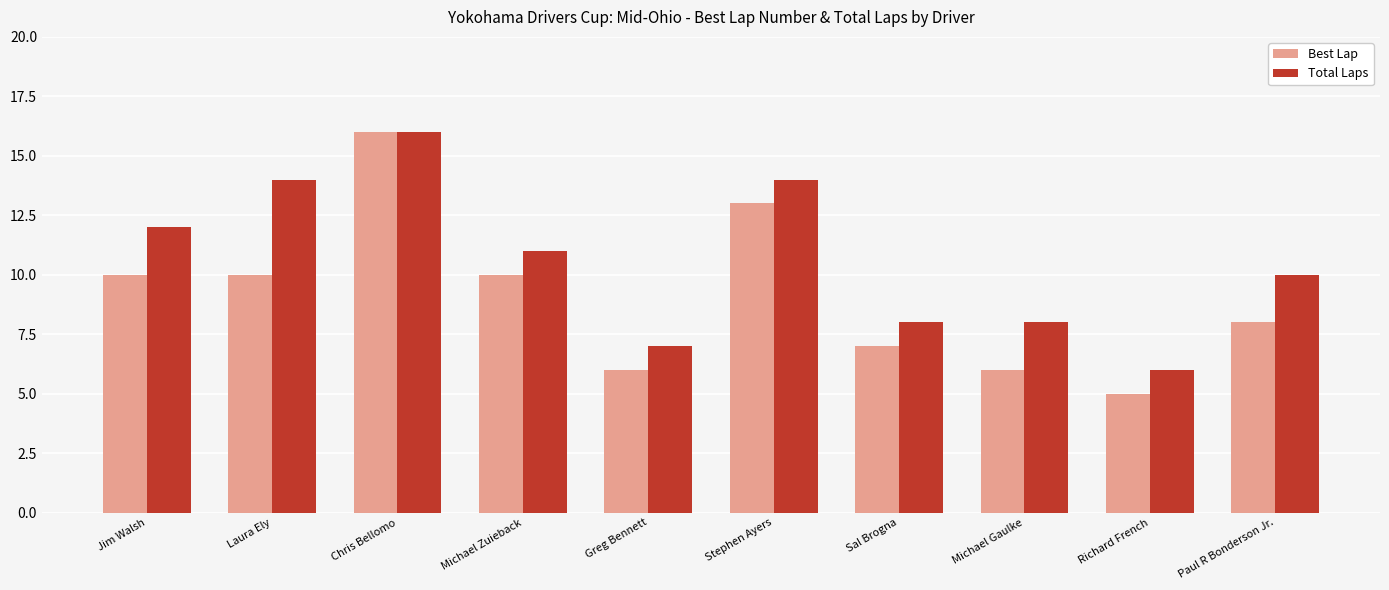

Read the Best Lap value at Jim Walsh.

10